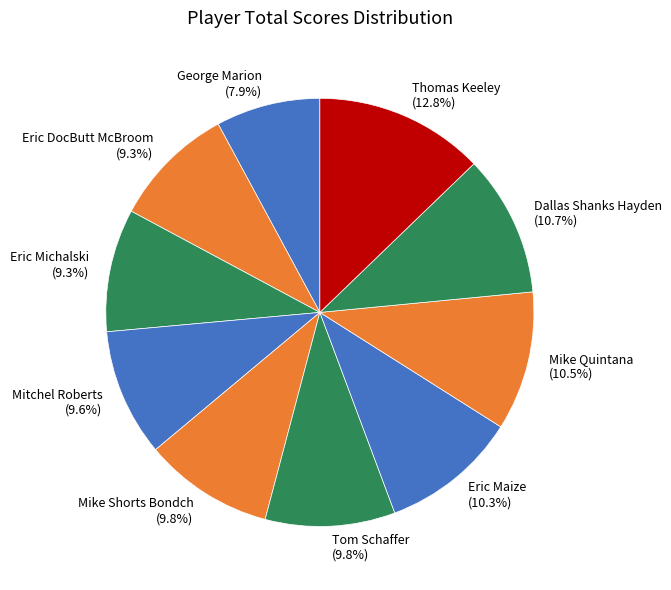

What portion of the pie excludes Dallas Shanks Hayden?

89.3%